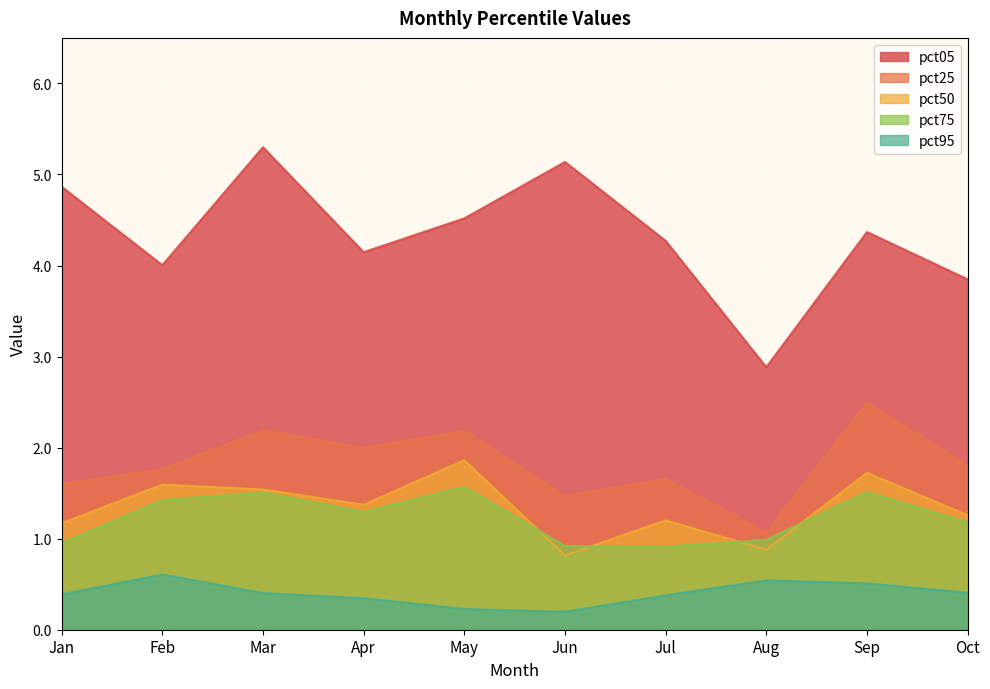

What is the total value across all series at May?

10.4